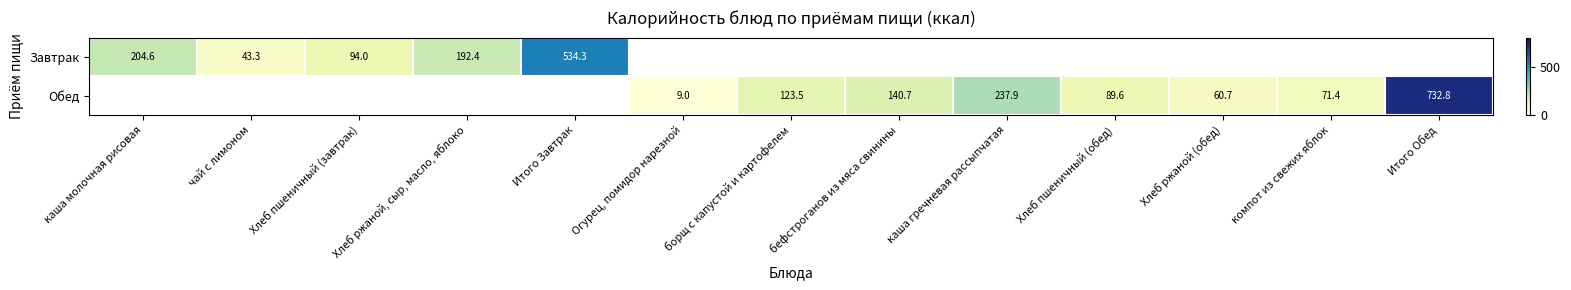

What is the difference between the maximum and minimum values in the Завтрак series?

491.0